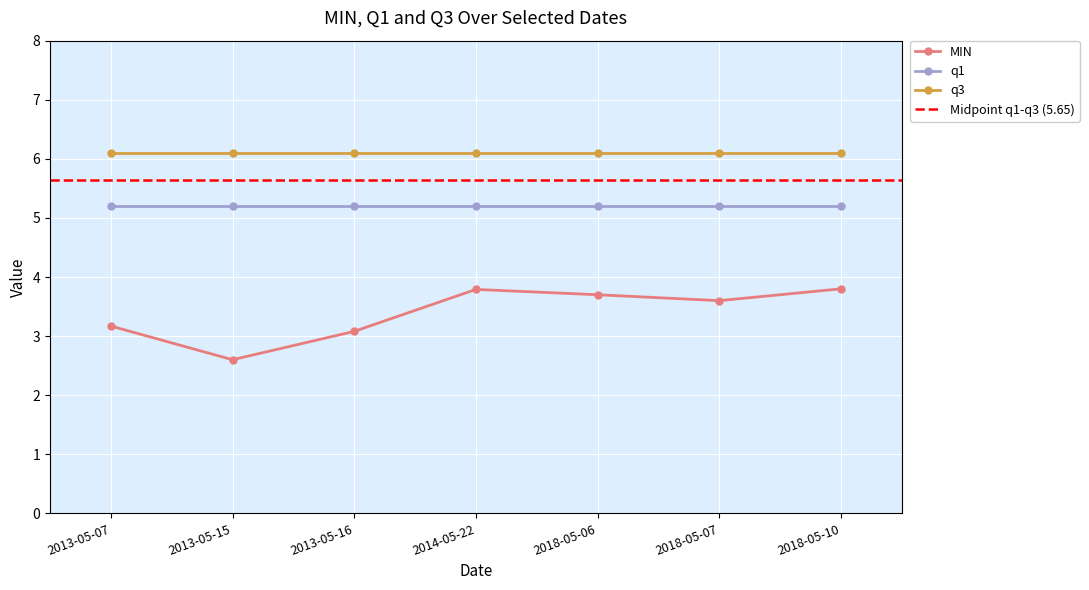

True or false: q1 and q3 intersect in this chart.

False